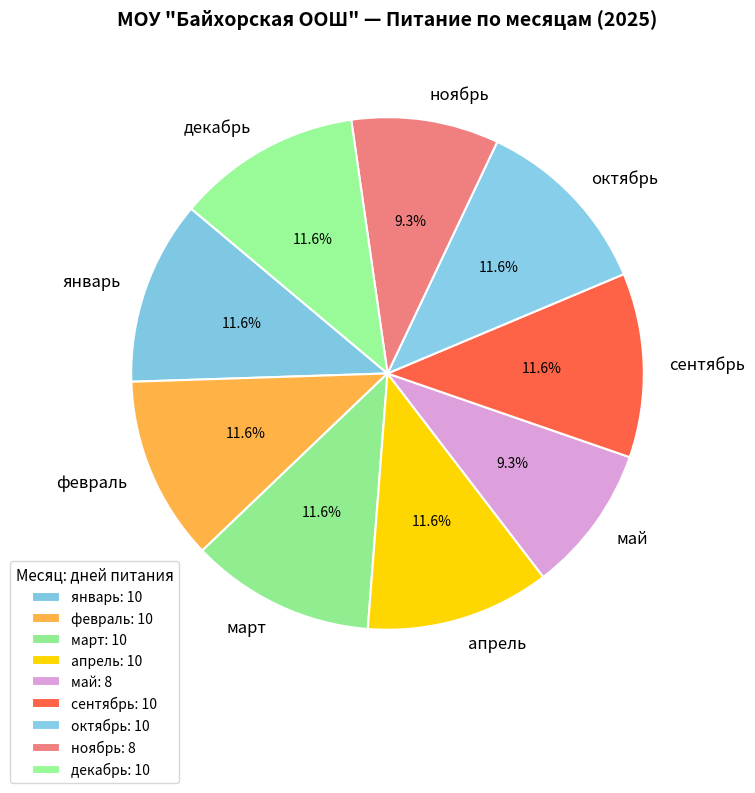

Combined, what portion of the pie is сентябрь and ноябрь?

20.9%